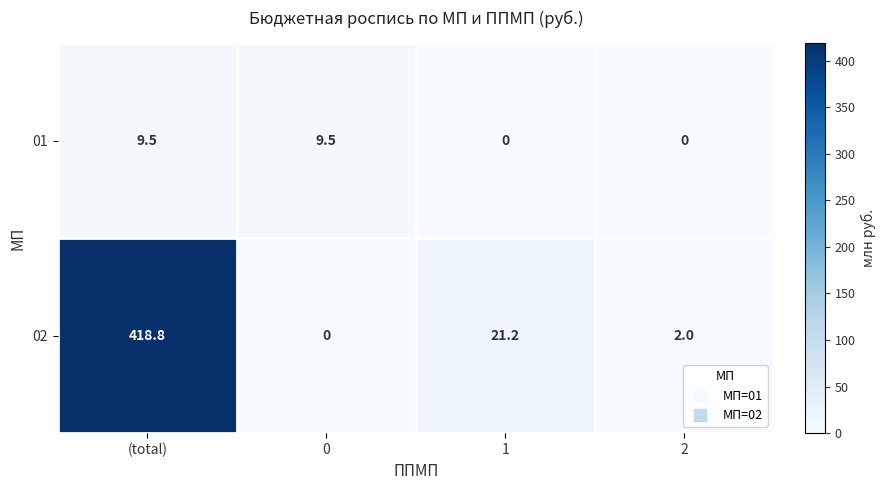

At which category is the sum across all series the highest?

(total)